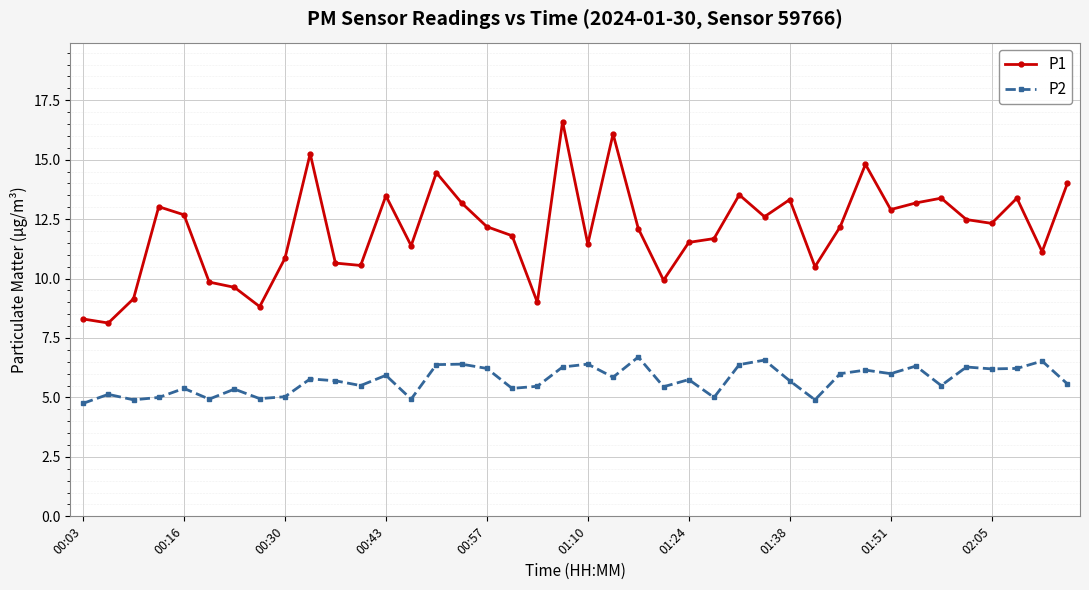

True or false: P2 has more than 1 interior local peaks.

True